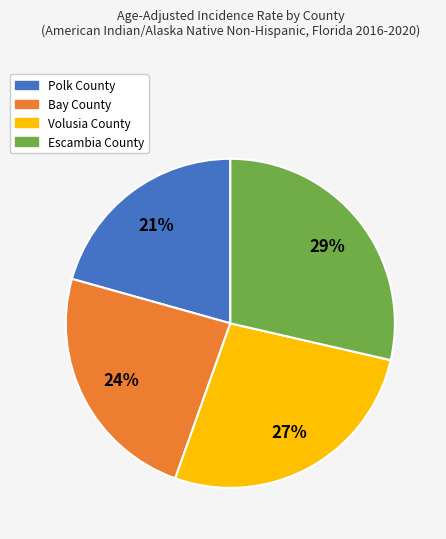

Count the number of slices in the pie.

4